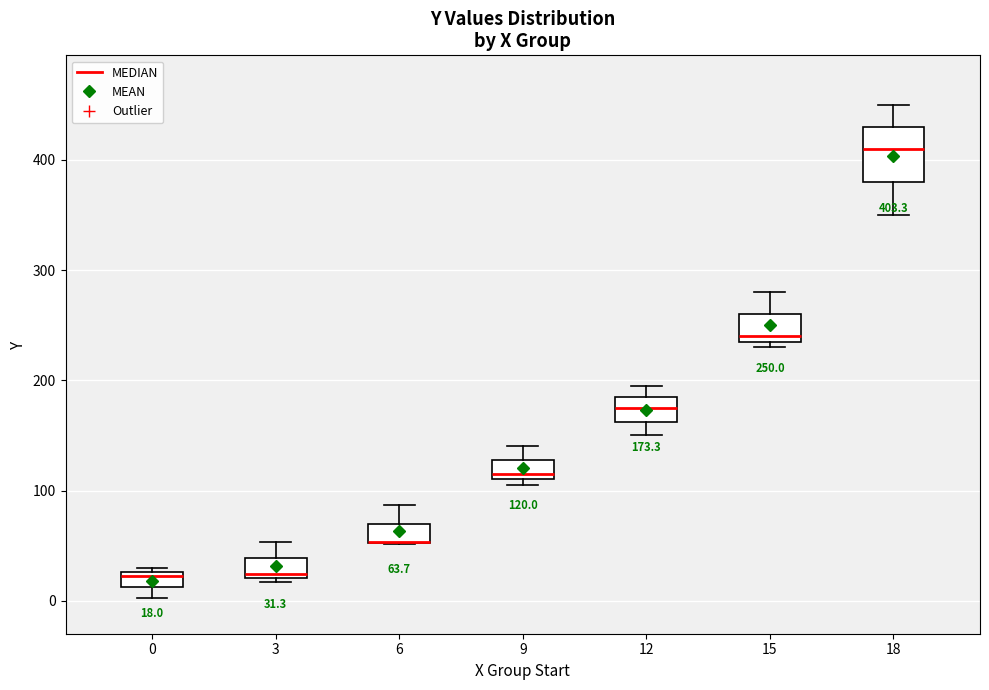

Comparing the boxes themselves (not the whiskers), which one is the tallest?

18